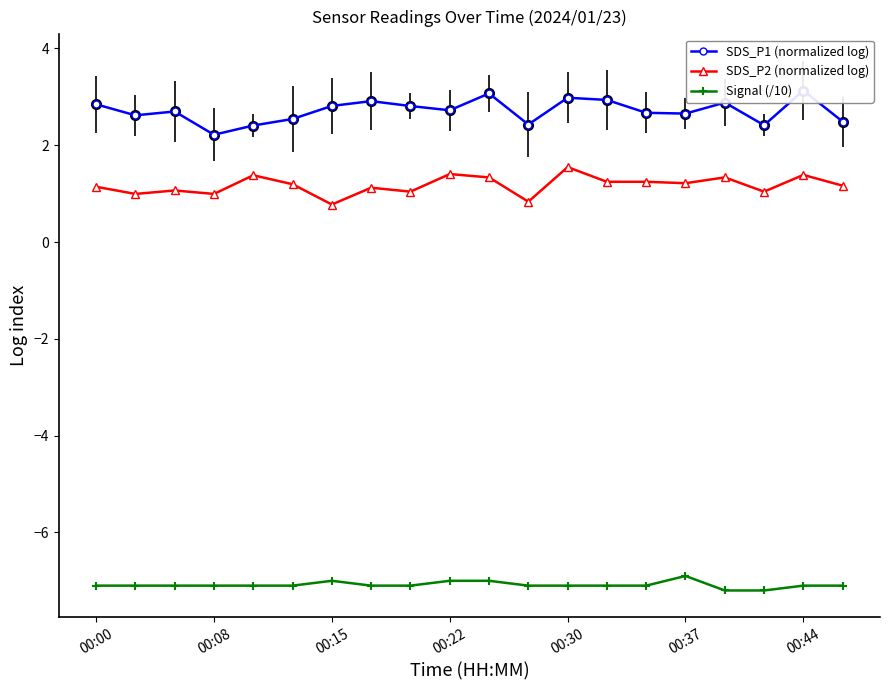

Rank the series by their maximum value, from lowest to highest.

Signal (/10), SDS_P2 (normalized log), SDS_P1 (normalized log)